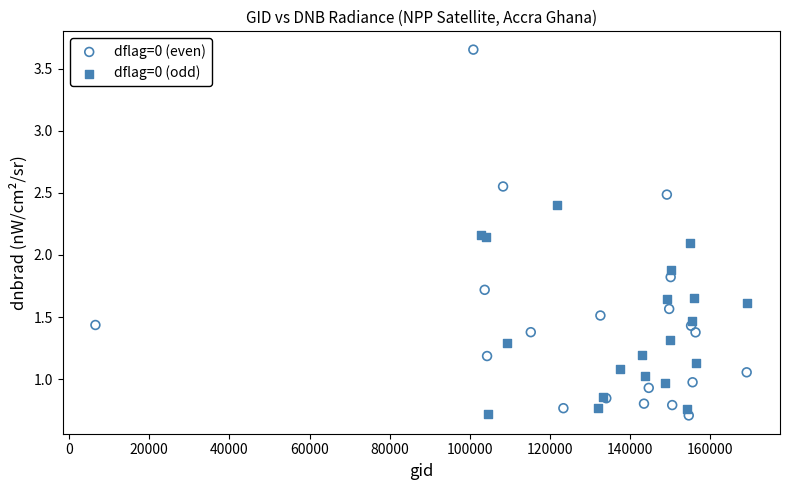

Which series has the widest spread of Y values?

dflag=0 (even)